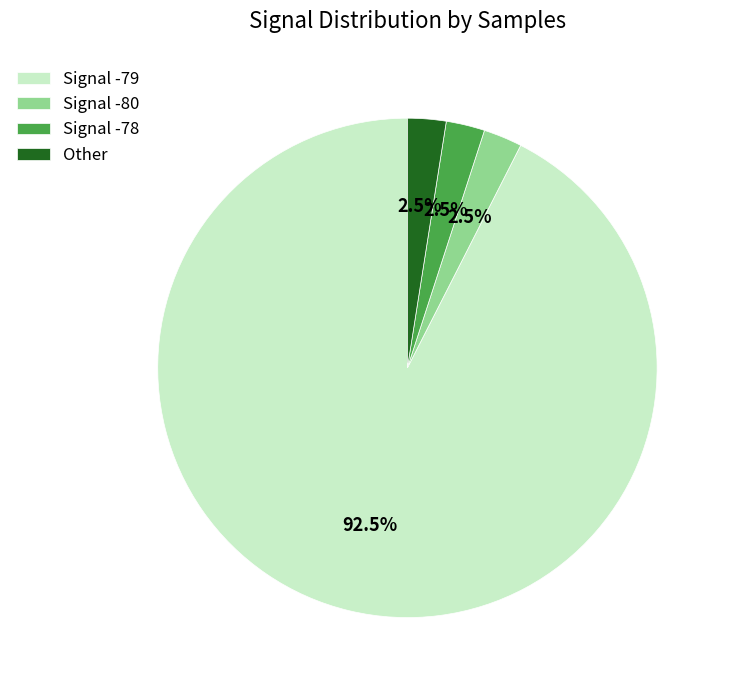

Combined, do Signal -79 and Signal -80 account for over 50%?

Yes